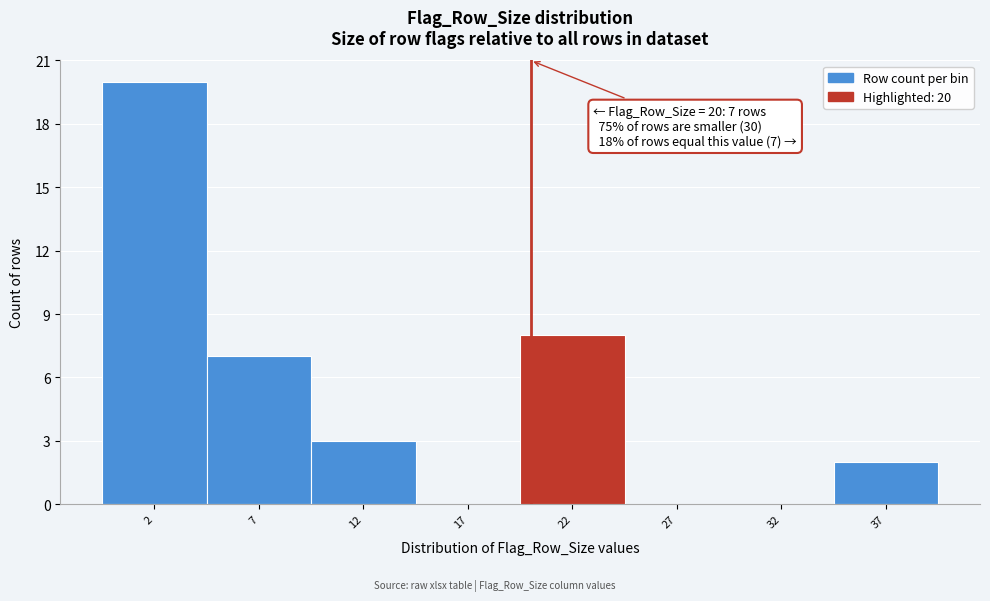

Over which range of the x-axis is the bar tallest?

-0.5 to 4.5